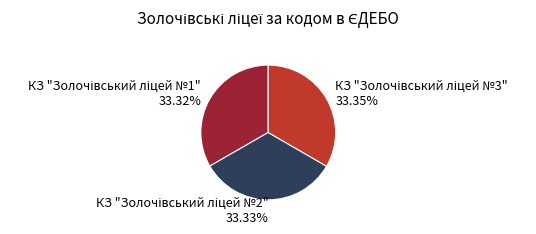

Is there a majority slice in this chart?

No